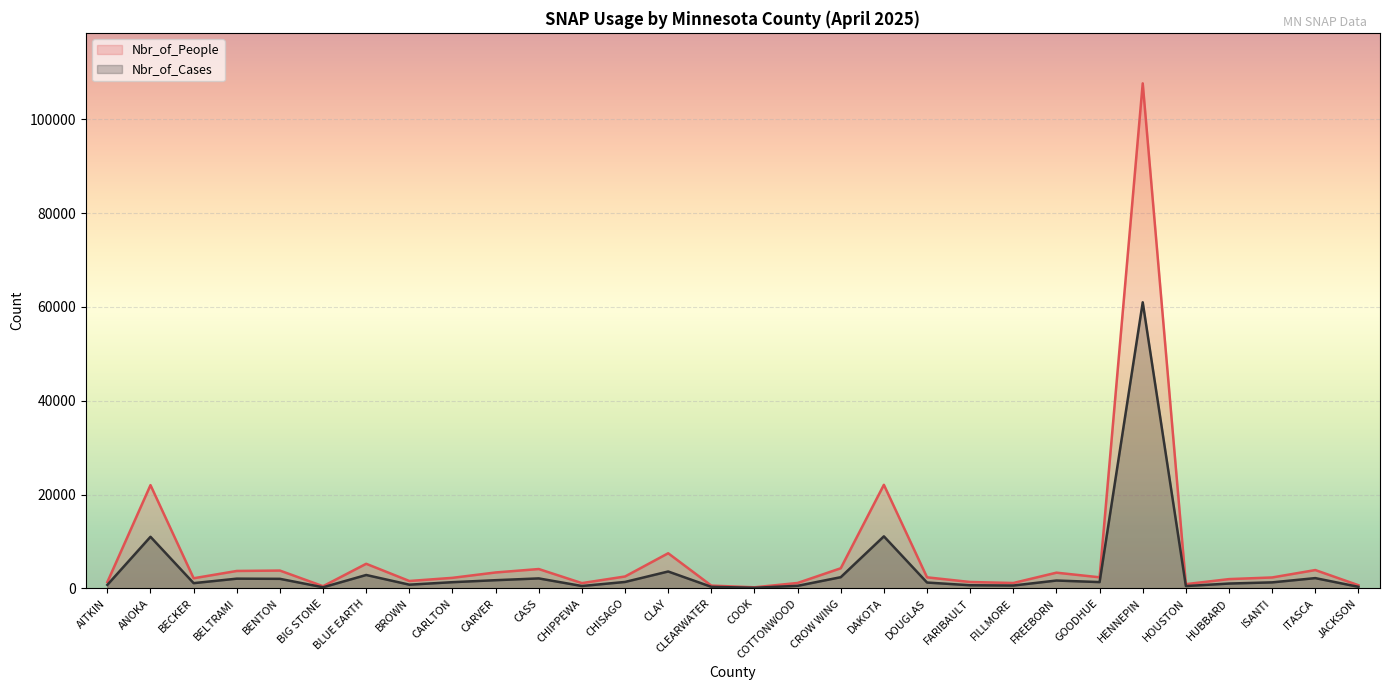

What is the value of the Nbr_of_People point at the 19th from the left?

22079